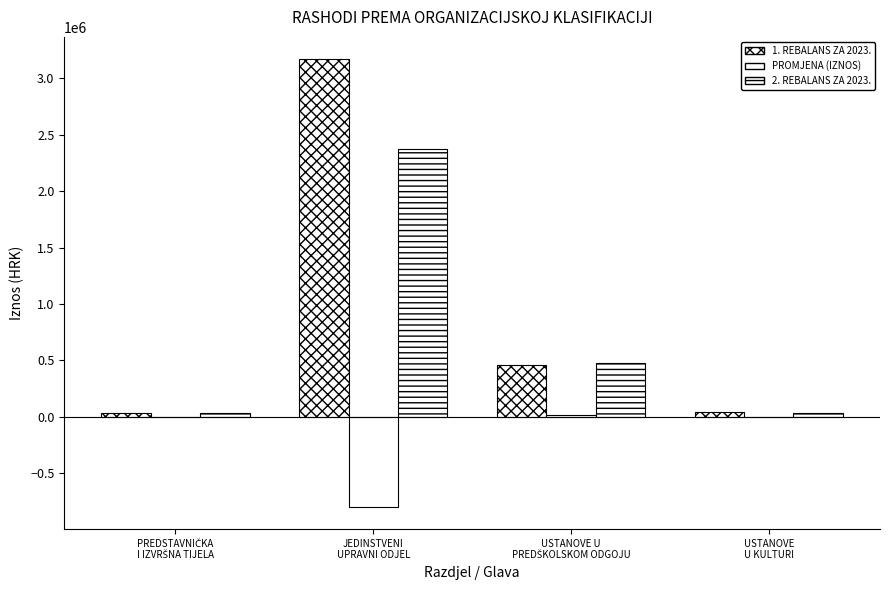

What is the label of the 4th bar from the left?

USTANOVE
U KULTURI